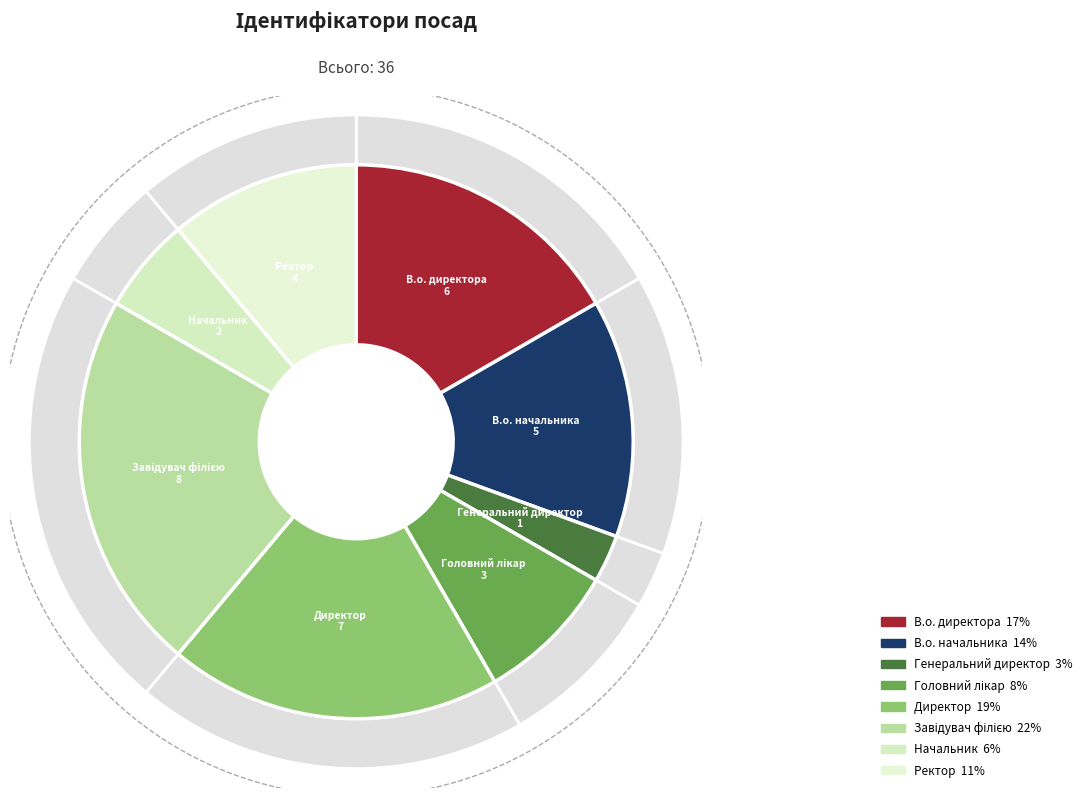

Is it true that Головний лікар is 8% of the pie?

True